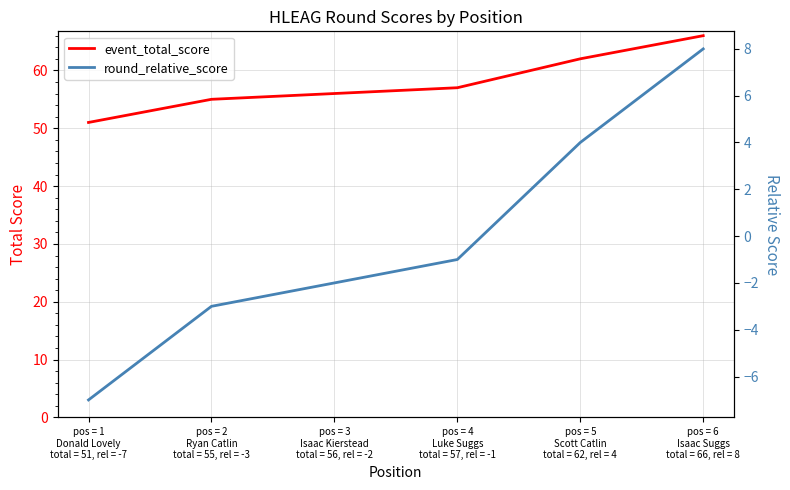

What is the difference between the highest and lowest values at pos = 3
Isaac Kierstead
total = 56, rel = -2?

58